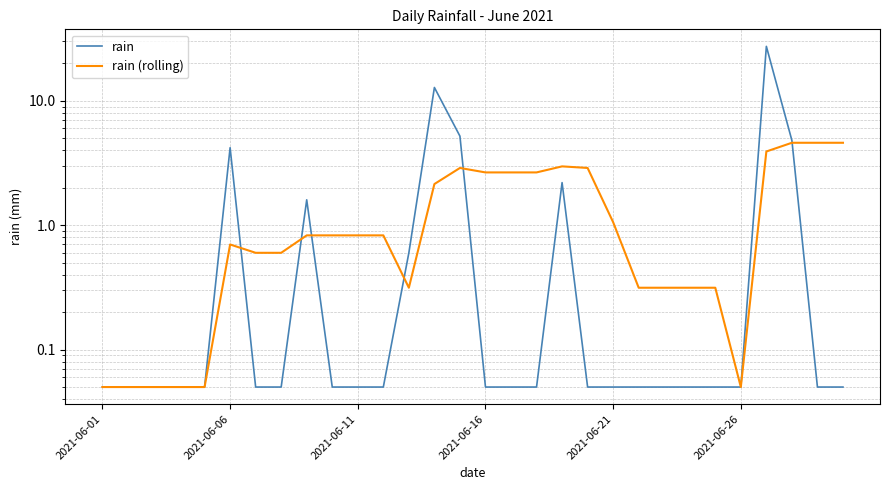

What is the difference between the rain (rolling) values at 27 and 2021-06-01?

4.5